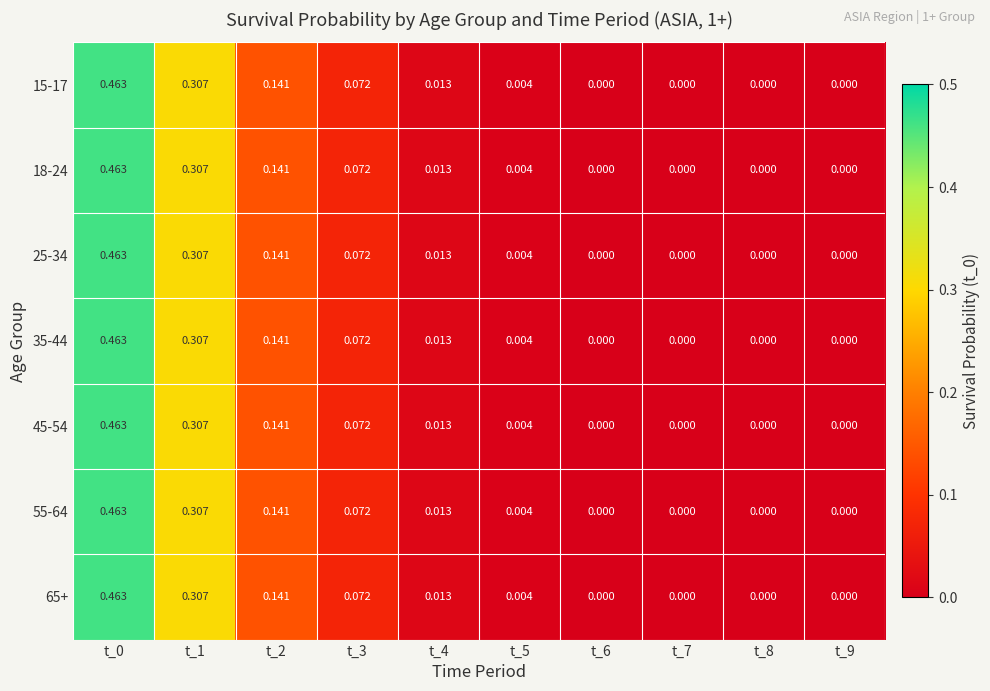

Is the value of 15-17 at t_8 greater than the value of 18-24 at t_2?

No